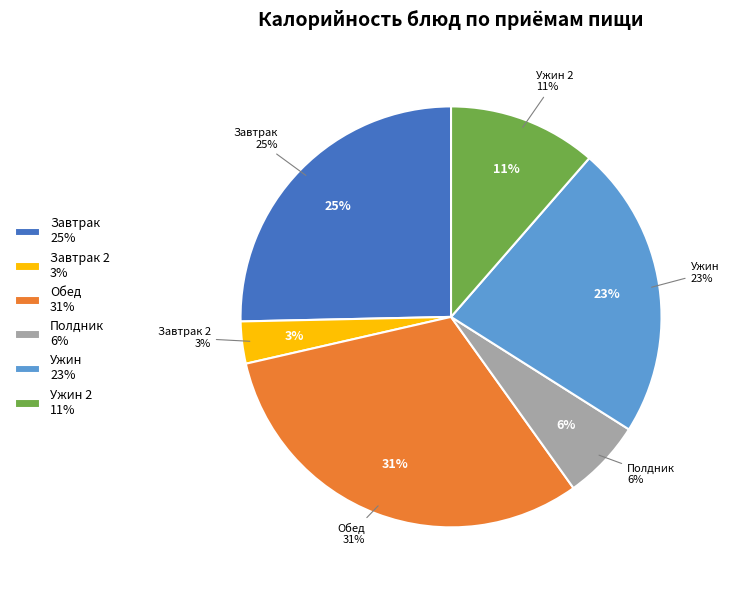

Does Омлет натуральный represent more than half of the total?

No